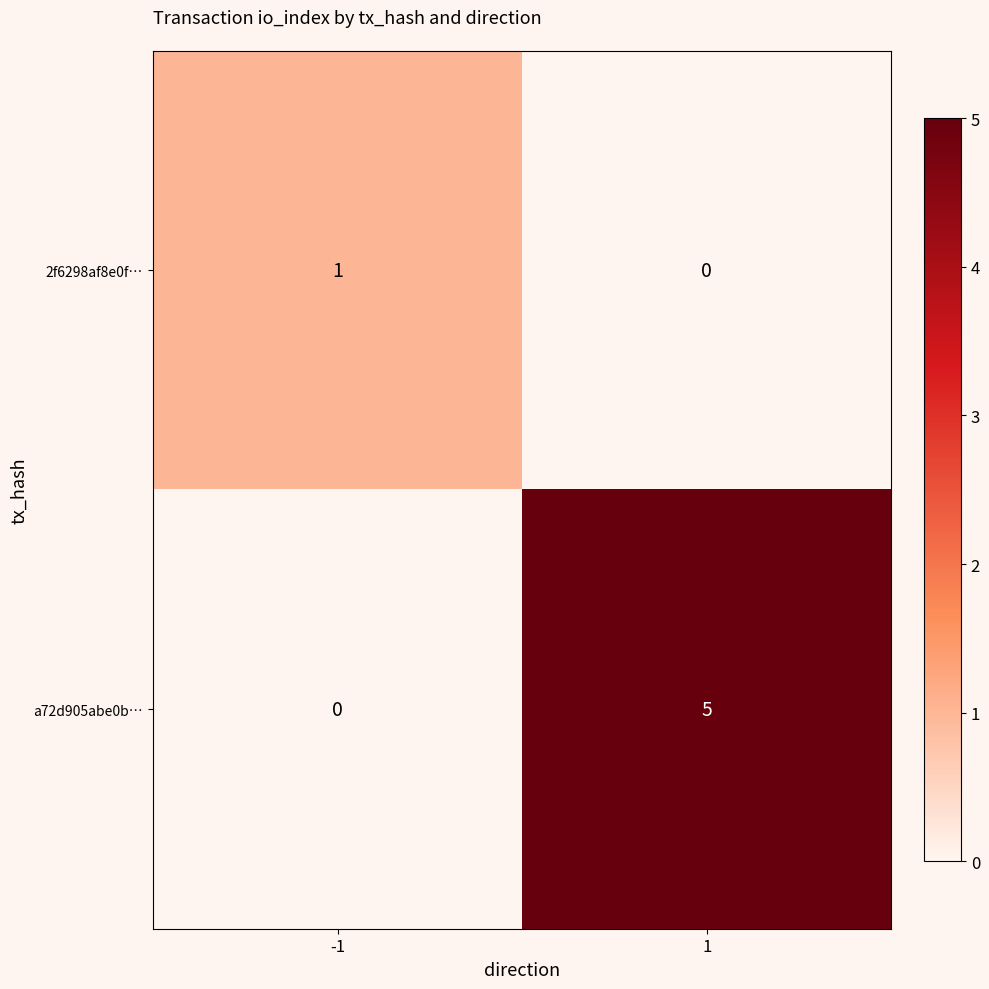

Between -1 and 1, which series saw the biggest shift?

a72d905abe0b…